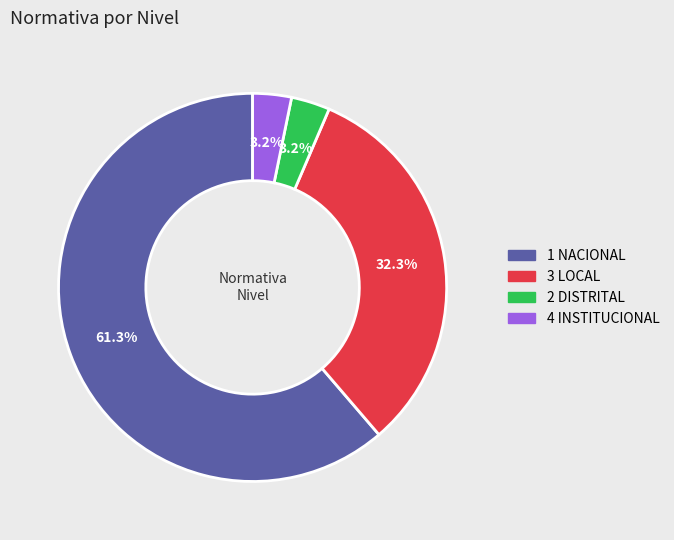

Which category has the biggest portion of the pie?

1 NACIONAL